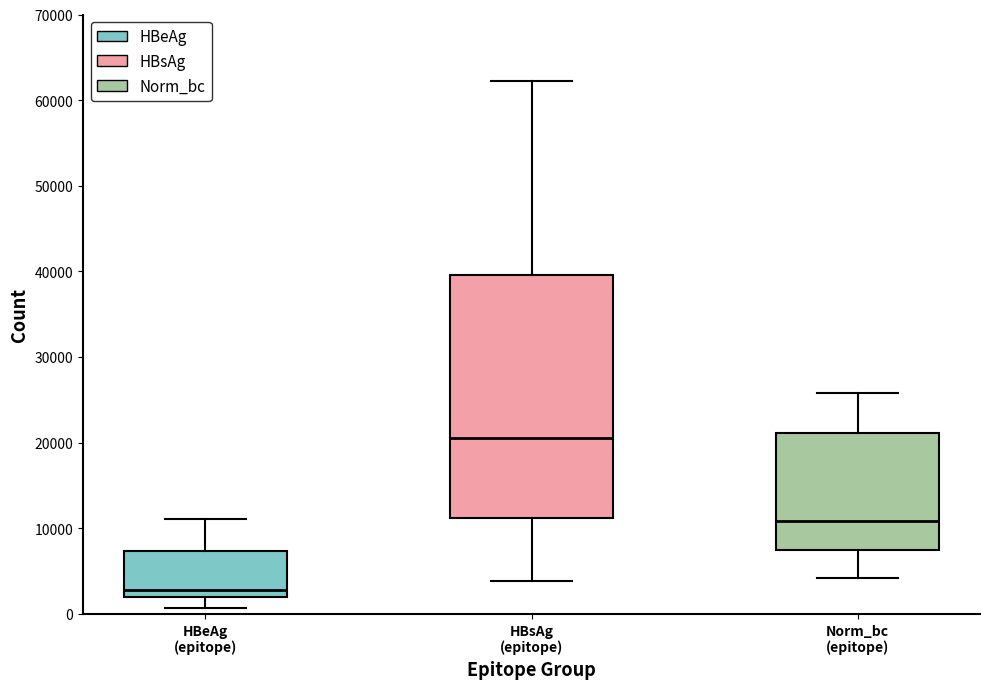

Reading left to right, transcribe this box plot: for each box, give where its median line is, the range the box spans, and where its two whiskers end, as read against the y-axis. The values are not printed on the chart, so give them approximately, as read against the axis.

HBeAg (epitope): median 3000, box 2000 to 7000, whiskers 1000 to 11000
HBsAg (epitope): median 20000, box 11000 to 40000, whiskers 4000 to 62000
Norm_bc (epitope): median 11000, box 7000 to 21000, whiskers 4000 to 26000